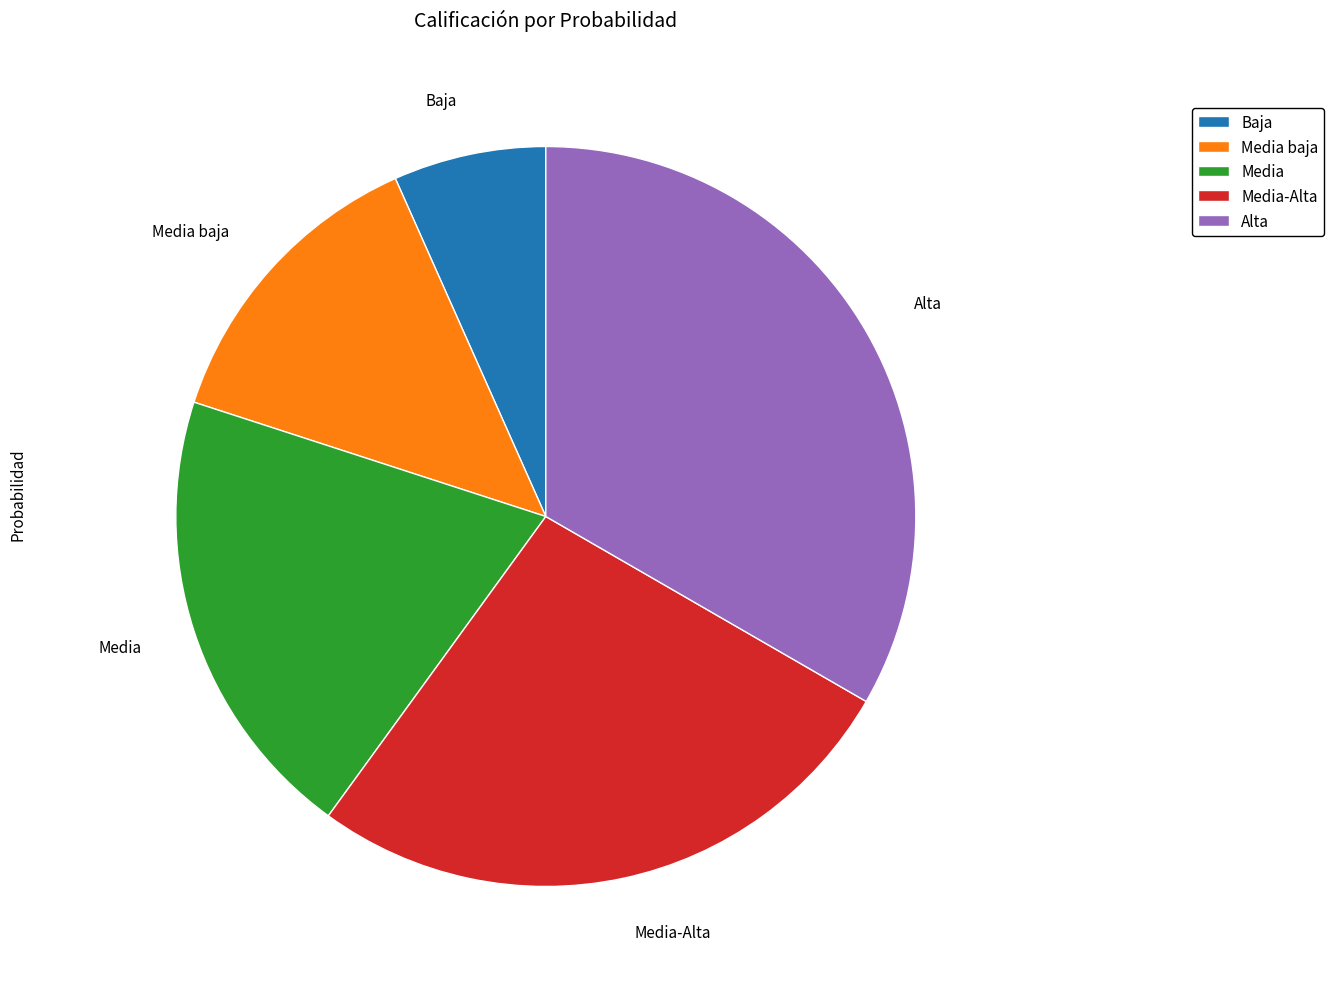

Is it true that Baja is 21% of the pie?

False